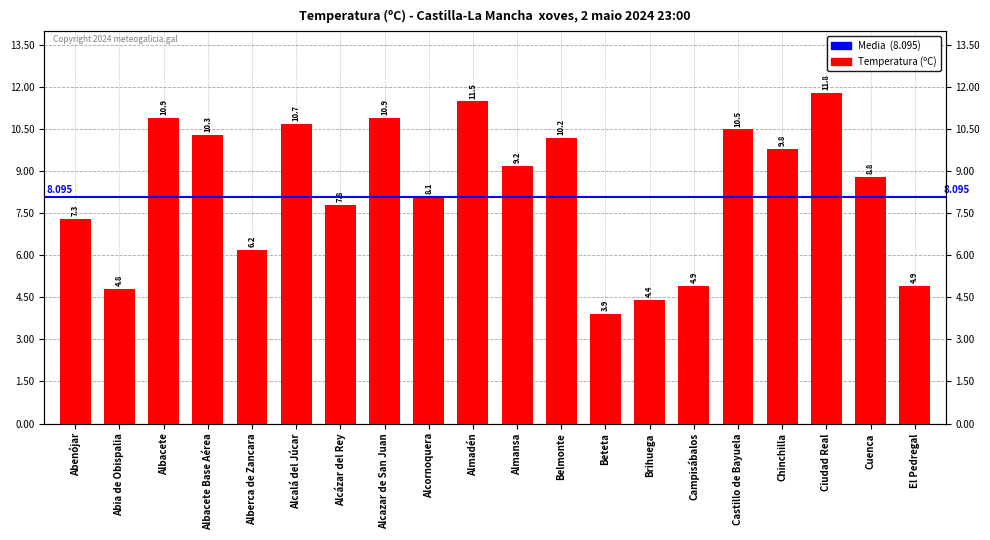

What is the smallest value displayed?

3.9